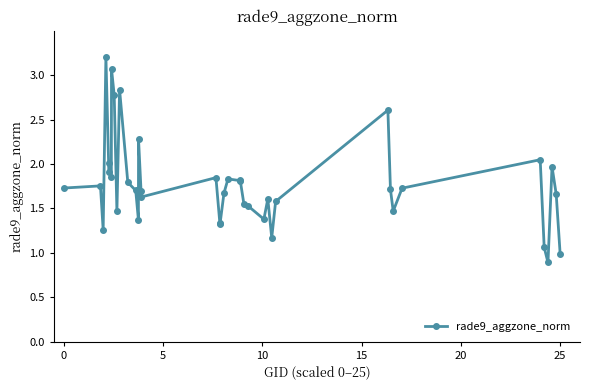

What is the value of the 17th point from the left?

1.6